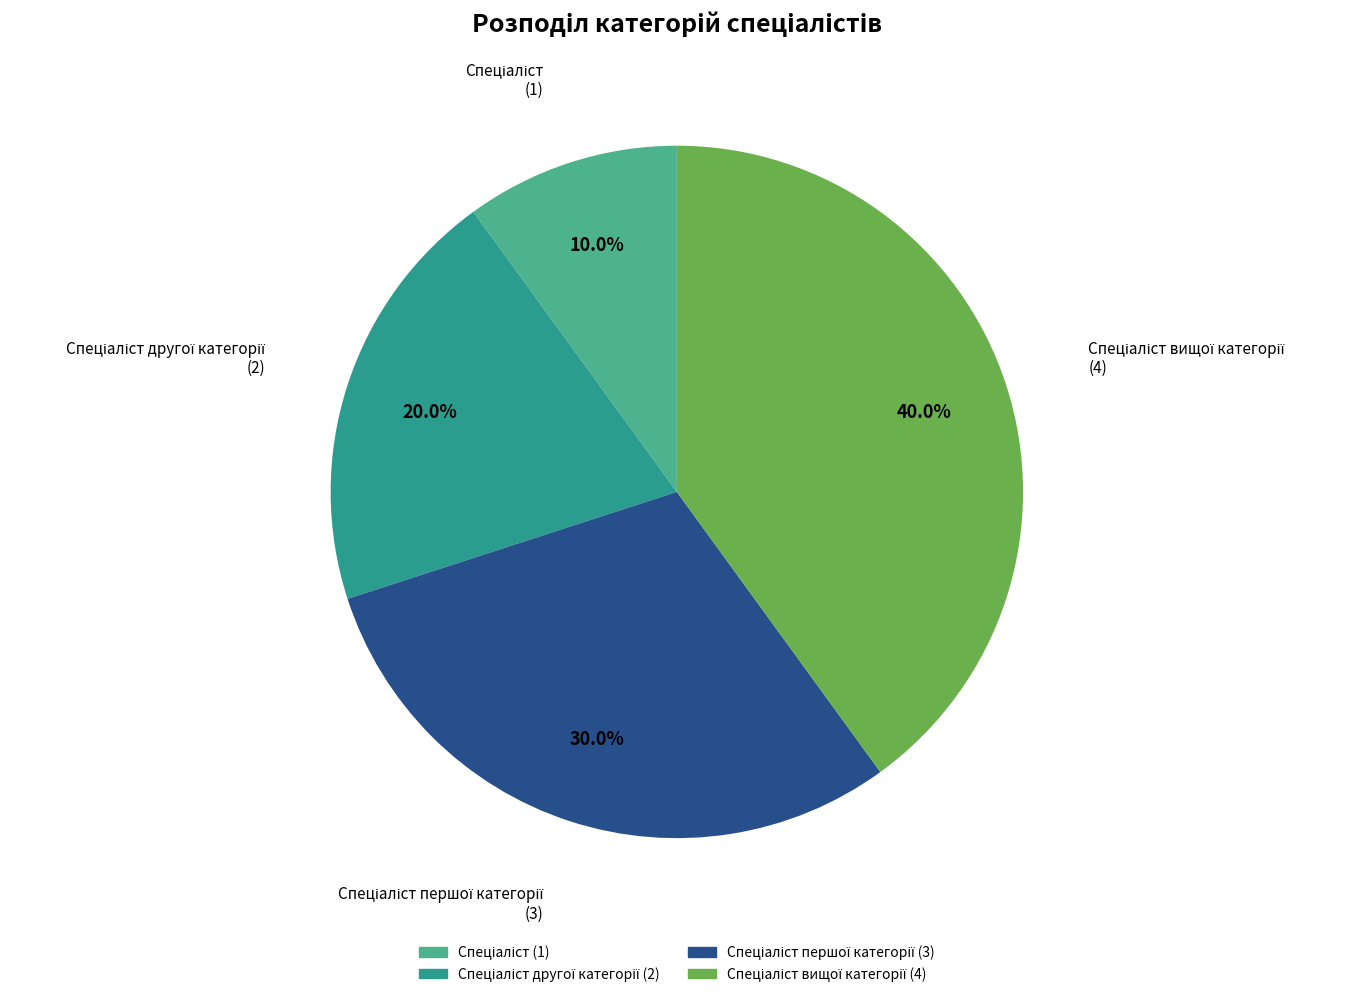

Does any single category account for the majority?

No